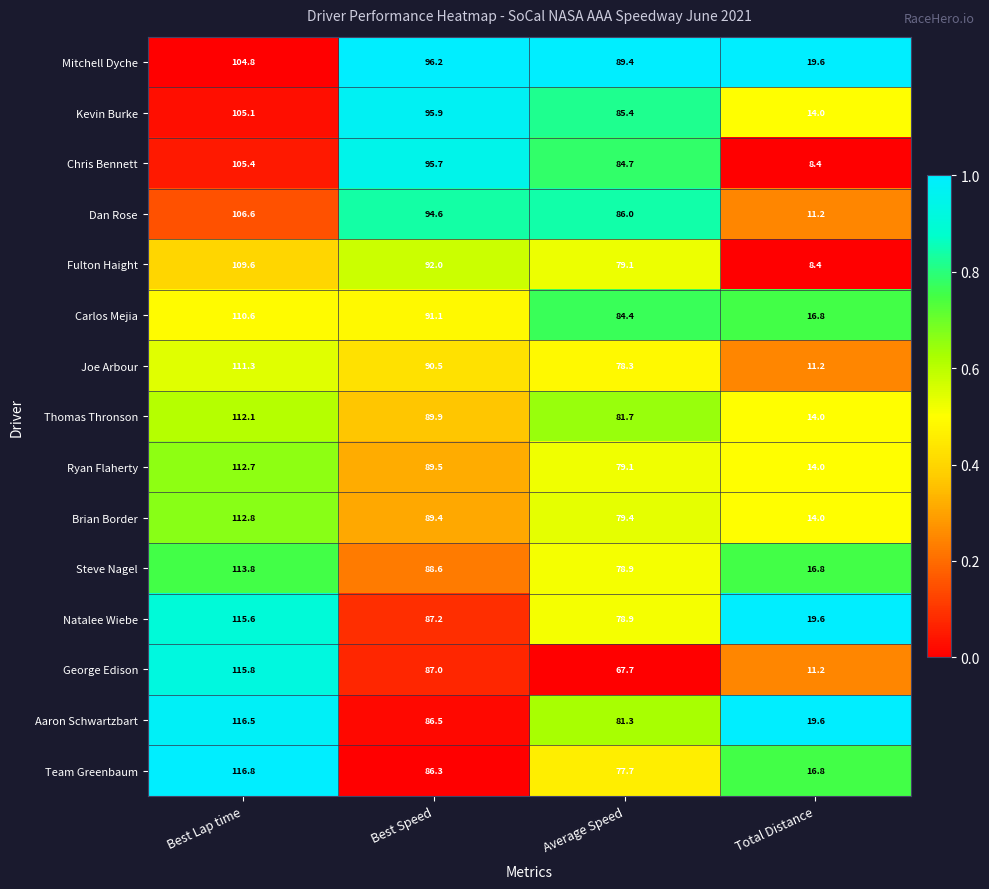

At which label does Chris Bennett first exceed 95?

Best Lap time